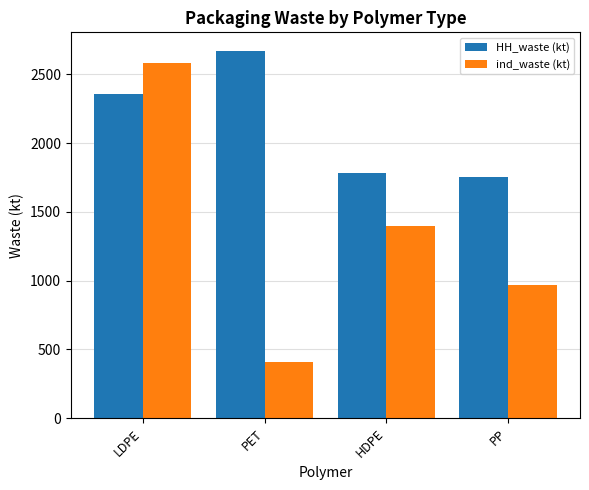

What is the highest value of the HH_waste (kt) series?

2672.5